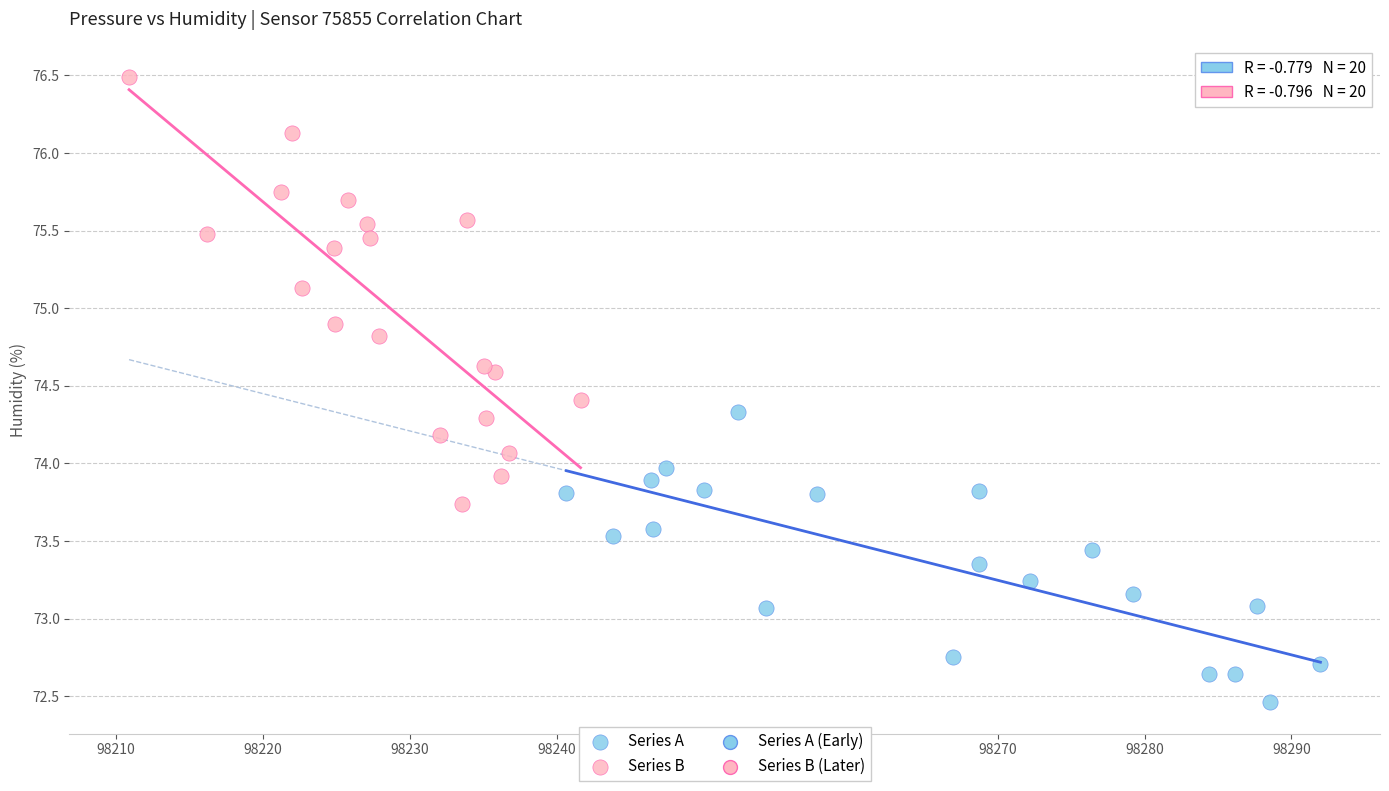

Which series has the widest spread of Y values?

Series B